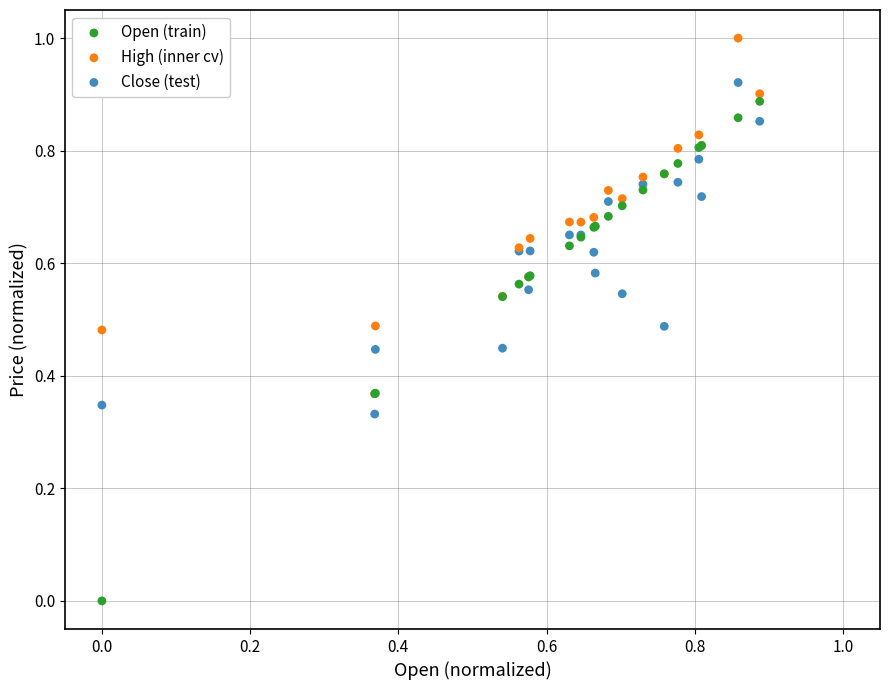

What are all the series names shown in the legend?

Open (train), High (inner cv), Close (test)